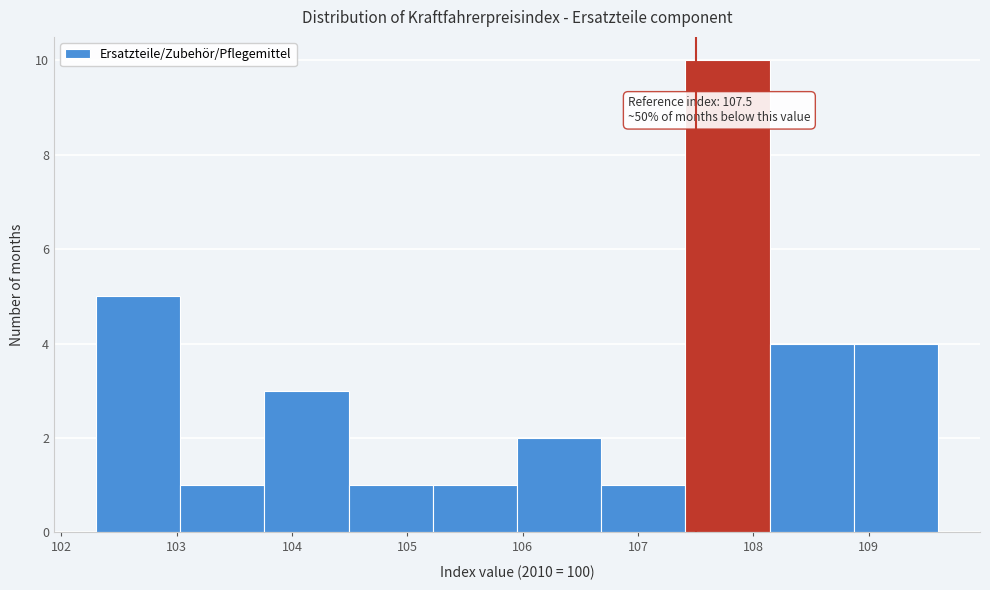

Over which range of the x-axis is the bar tallest?

107.41 to 108.14